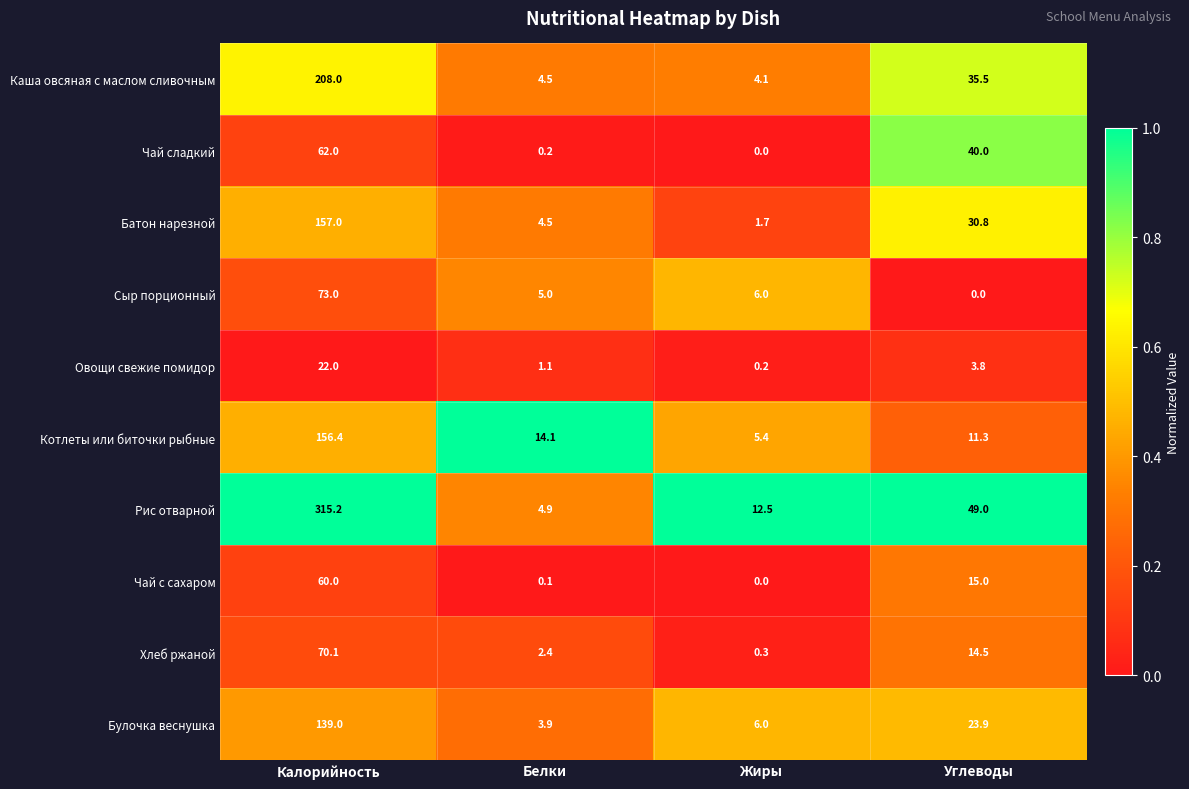

Which series has the largest total across all categories?

Рис отварной